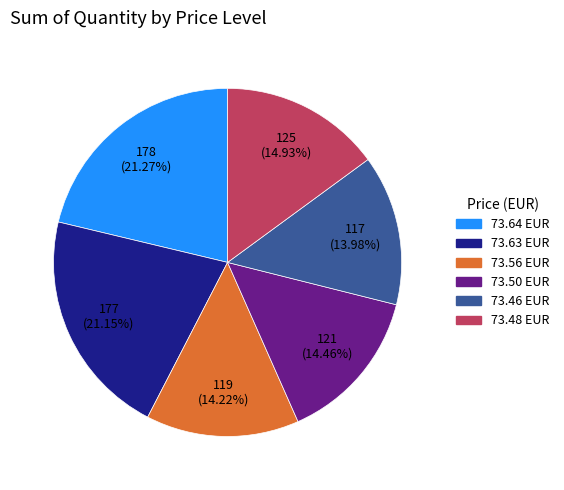

Is there any slice that represents more than half of the pie?

No